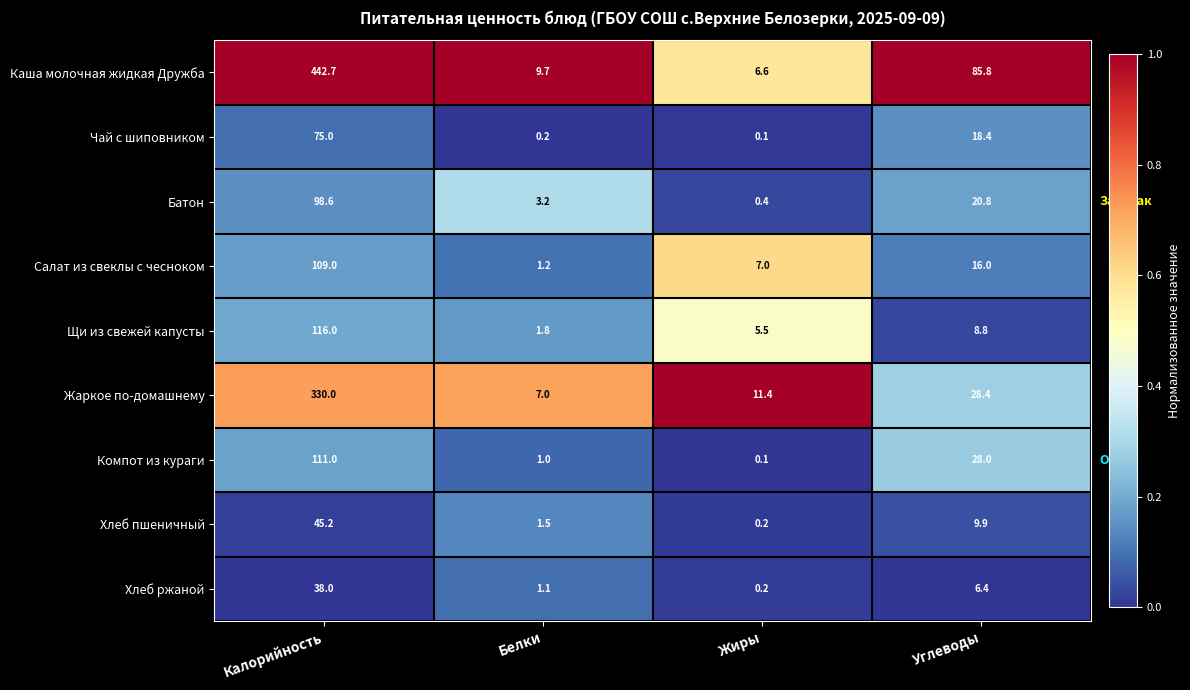

Where is Каша молочная жидкая Дружба nearest to the value 224?

Углеводы